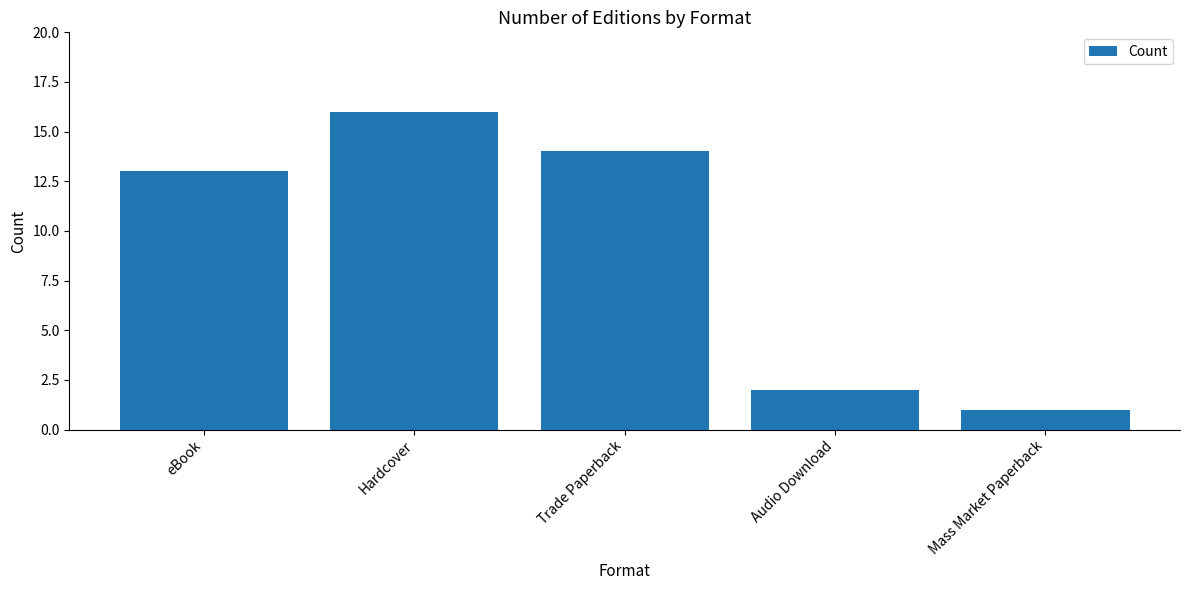

What is the change in value from eBook to Trade Paperback?

+1